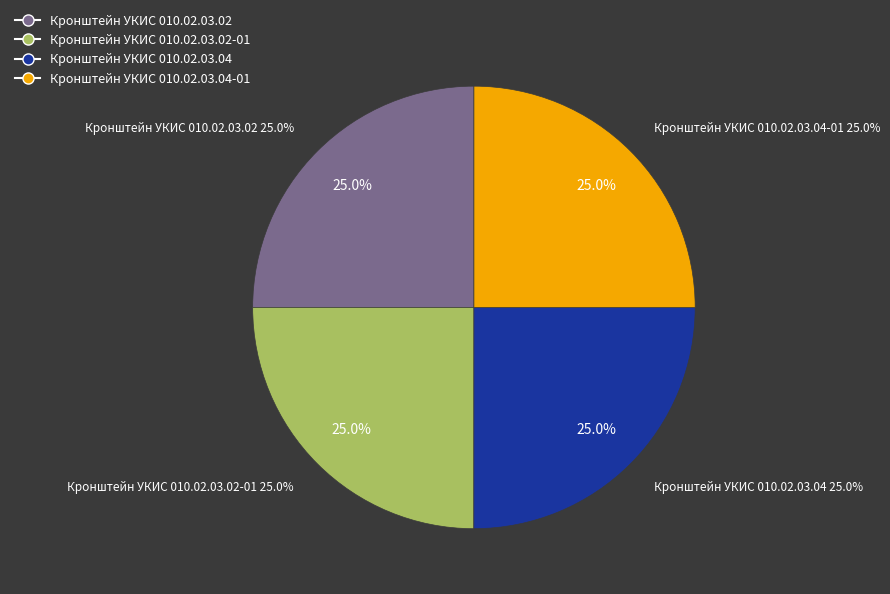

Which category has the biggest portion of the pie?

Кронштейн УКИС 010.02.03.04-01